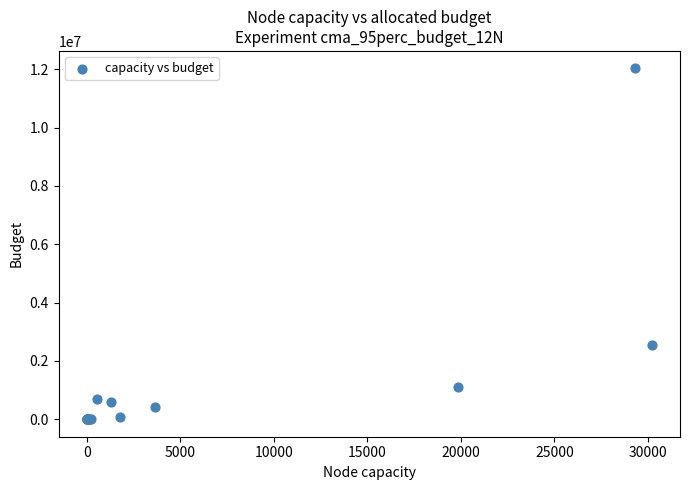

What Y value in the scatter plot is closest to 6014572?

2544493